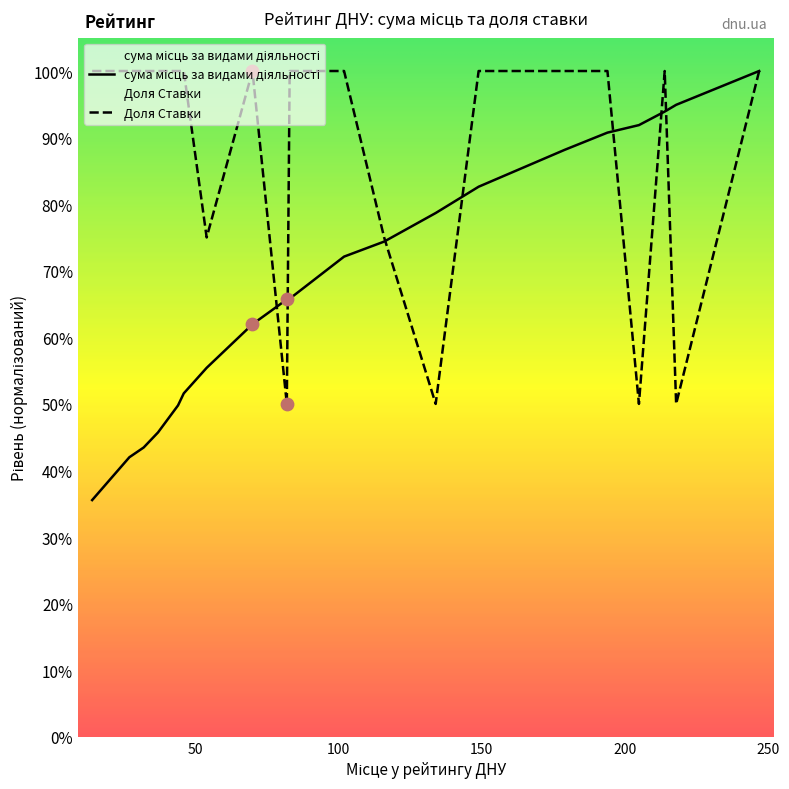

At which category is the sum across all series the highest?

247